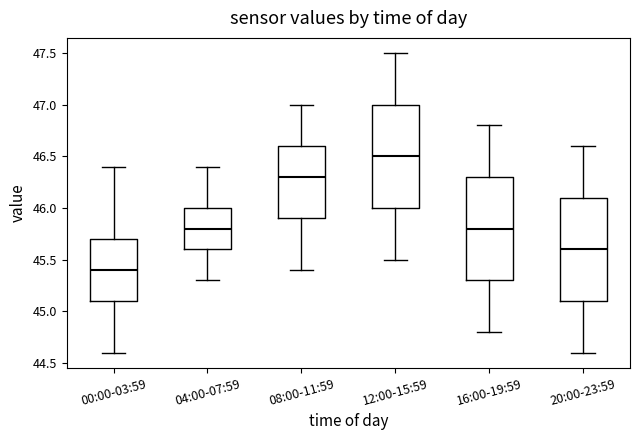

Where is the upper edge of the box for 12:00-15:59 on the y-axis? The values are not printed on the chart, so give them approximately, as read against the axis.

47.0